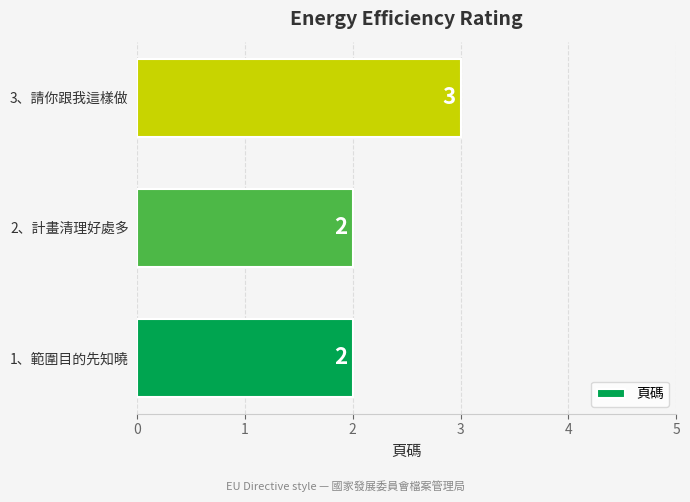

Approximately how many times larger is the value at 2、計畫清理好處多 compared to 3、請你跟我這樣做?

0.7